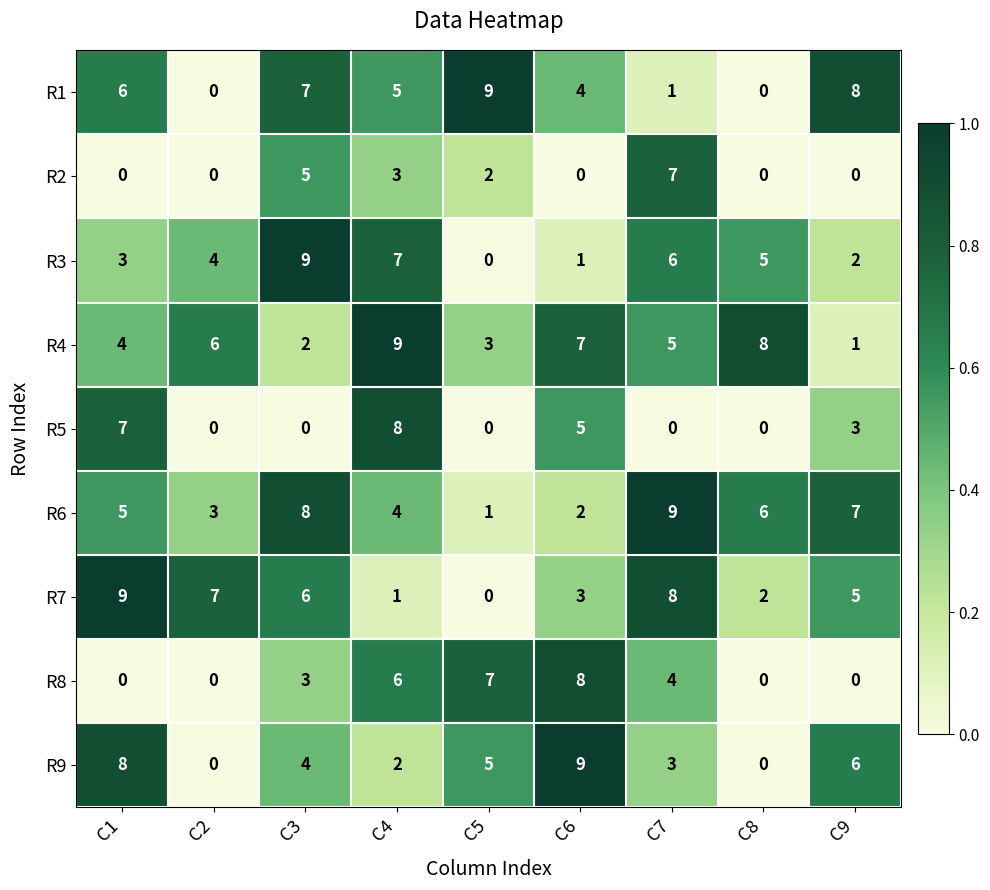

At C6, list the series in order from largest to smallest.

R9, R8, R4, R5, R1, R7, R6, R3, R2